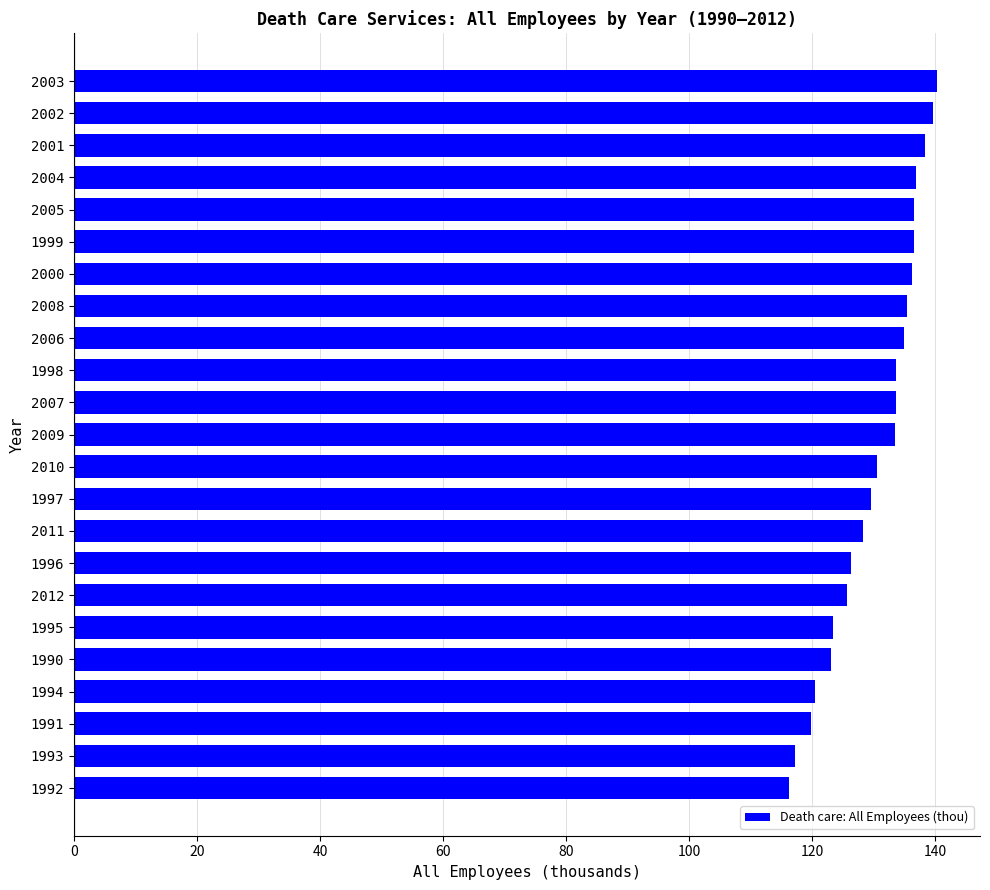

Approximately how many times larger is the value at 2001 compared to 1990?

1.1